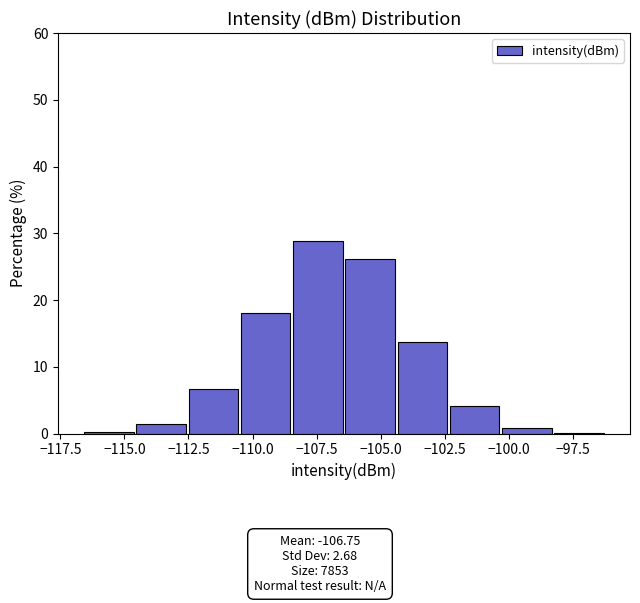

Reading left to right, list every bar in this chart as the range it spans on the x-axis followed by its height. Neither the bar edges nor the heights are printed on the chart, so give them approximately, as read against the axes.

-116.5 to -114.5: under 1
-114.5 to -112.5: 1
-112.5 to -110.5: 7
-110.5 to -108.5: 18
-108.5 to -106.5: 29
-106.5 to -104.5: 26
-104.5 to -102.5: 14
-102.5 to -100.5: 4
-100.5 to -98.5: under 1
-98.5 to -96.0: under 1